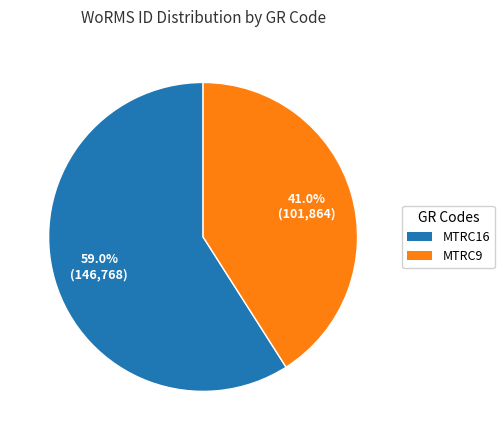

Between MTRC9 and MTRC16, which is larger?

MTRC16